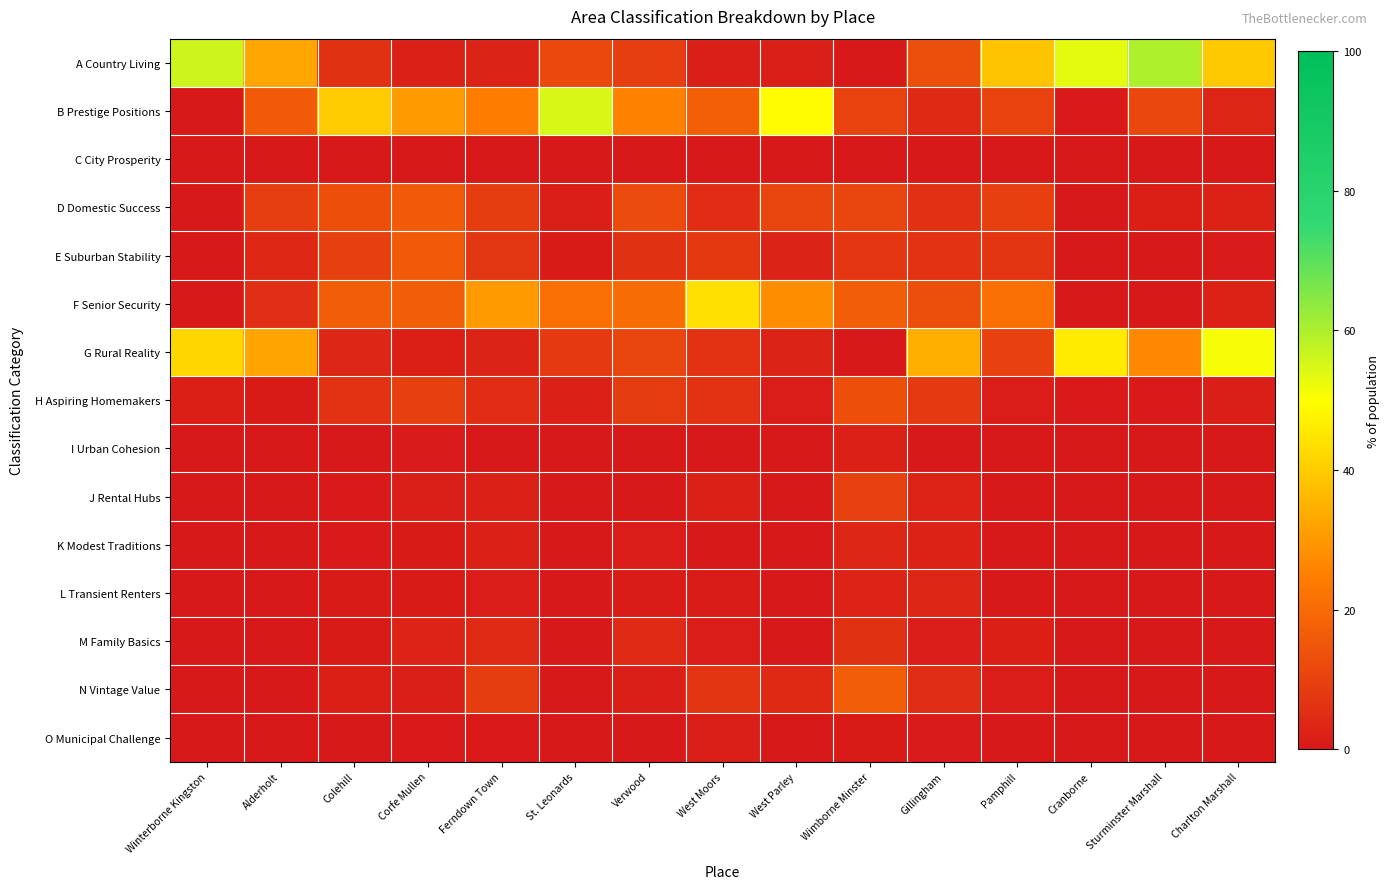

Reading left to right, extract all data points from this chart.

A Country Living: Winterborne Kingston=56.3	Alderholt=32.8	Colehill=6.0	Corfe Mullen=1.9	Ferndown Town=2.5	St. Leonards=11.6	Verwood=9.0	West Moors=1.3	West Parley=1.5	Wimborne Minster=0.0	Gillingham=13.2	Pamphill=38.6	Cranborne=53.1	Sturminster Marshall=59.6	Charlton Marshall=39.5
B Prestige Positions: Winterborne Kingston=0.0	Alderholt=15.9	Colehill=39.8	Corfe Mullen=30.3	Ferndown Town=24.5	St. Leonards=54.8	Verwood=25.5	West Moors=17.3	West Parley=49.2	Wimborne Minster=10.1	Gillingham=4.1	Pamphill=10.5	Cranborne=0.3	Sturminster Marshall=11.2	Charlton Marshall=3.1
C City Prosperity: Winterborne Kingston=0.0	Alderholt=0.0	Colehill=0.0	Corfe Mullen=0.0	Ferndown Town=0.0	St. Leonards=0.0	Verwood=0.0	West Moors=0.0	West Parley=0.0	Wimborne Minster=0.1	Gillingham=0.0	Pamphill=0.0	Cranborne=0.0	Sturminster Marshall=0.0	Charlton Marshall=0.0
D Domestic Success: Winterborne Kingston=0.0	Alderholt=9.0	Colehill=13.3	Corfe Mullen=15.8	Ferndown Town=9.0	St. Leonards=1.6	Verwood=12.2	West Moors=5.1	West Parley=10.9	Wimborne Minster=10.9	Gillingham=5.7	Pamphill=9.5	Cranborne=0.0	Sturminster Marshall=1.7	Charlton Marshall=2.2
E Suburban Stability: Winterborne Kingston=0.0	Alderholt=3.8	Colehill=9.6	Corfe Mullen=16.0	Ferndown Town=7.4	St. Leonards=0.7	Verwood=6.0	West Moors=7.8	West Parley=2.5	Wimborne Minster=7.4	Gillingham=6.2	Pamphill=6.9	Cranborne=0.0	Sturminster Marshall=0.1	Charlton Marshall=0.5
F Senior Security: Winterborne Kingston=0.0	Alderholt=5.4	Colehill=16.9	Corfe Mullen=16.9	Ferndown Town=30.4	St. Leonards=21.3	Verwood=20.5	West Moors=44.1	West Parley=27.9	Wimborne Minster=16.9	Gillingham=13.0	Pamphill=21.2	Cranborne=0.0	Sturminster Marshall=0.0	Charlton Marshall=2.3
G Rural Reality: Winterborne Kingston=42.1	Alderholt=32.3	Colehill=3.4	Corfe Mullen=1.7	Ferndown Town=2.8	St. Leonards=8.1	Verwood=10.8	West Moors=6.2	West Parley=2.8	Wimborne Minster=0.0	Gillingham=34.4	Pamphill=9.8	Cranborne=46.3	Sturminster Marshall=26.9	Charlton Marshall=51.2
H Aspiring Homemakers: Winterborne Kingston=1.6	Alderholt=0.7	Colehill=6.2	Corfe Mullen=9.6	Ferndown Town=5.0	St. Leonards=1.9	Verwood=8.3	West Moors=6.2	West Parley=1.1	Wimborne Minster=13.4	Gillingham=8.1	Pamphill=1.0	Cranborne=0.3	Sturminster Marshall=0.4	Charlton Marshall=1.3
I Urban Cohesion: Winterborne Kingston=0.0	Alderholt=0.0	Colehill=0.0	Corfe Mullen=0.6	Ferndown Town=0.0	St. Leonards=0.0	Verwood=0.0	West Moors=0.0	West Parley=0.0	Wimborne Minster=2.0	Gillingham=0.0	Pamphill=0.0	Cranborne=0.0	Sturminster Marshall=0.0	Charlton Marshall=0.0
J Rental Hubs: Winterborne Kingston=0.0	Alderholt=0.0	Colehill=0.3	Corfe Mullen=1.2	Ferndown Town=2.0	St. Leonards=0.0	Verwood=0.0	West Moors=1.8	West Parley=0.0	Wimborne Minster=9.9	Gillingham=2.7	Pamphill=0.0	Cranborne=0.0	Sturminster Marshall=0.0	Charlton Marshall=0.0
K Modest Traditions: Winterborne Kingston=0.0	Alderholt=0.0	Colehill=0.3	Corfe Mullen=0.6	Ferndown Town=1.9	St. Leonards=0.0	Verwood=1.0	West Moors=0.2	West Parley=0.0	Wimborne Minster=3.1	Gillingham=2.3	Pamphill=0.0	Cranborne=0.0	Sturminster Marshall=0.0	Charlton Marshall=0.0
L Transient Renters: Winterborne Kingston=0.0	Alderholt=0.0	Colehill=0.7	Corfe Mullen=0.8	Ferndown Town=1.1	St. Leonards=0.0	Verwood=1.0	West Moors=0.9	West Parley=0.1	Wimborne Minster=2.6	Gillingham=3.5	Pamphill=0.0	Cranborne=0.0	Sturminster Marshall=0.0	Charlton Marshall=0.0
M Family Basics: Winterborne Kingston=0.0	Alderholt=0.0	Colehill=0.6	Corfe Mullen=2.5	Ferndown Town=4.4	St. Leonards=0.0	Verwood=4.2	West Moors=1.1	West Parley=0.0	Wimborne Minster=5.9	Gillingham=1.1	Pamphill=1.6	Cranborne=0.0	Sturminster Marshall=0.1	Charlton Marshall=0.0
N Vintage Value: Winterborne Kingston=0.0	Alderholt=0.0	Colehill=1.6	Corfe Mullen=1.5	Ferndown Town=8.7	St. Leonards=0.0	Verwood=1.4	West Moors=6.8	West Parley=4.0	Wimborne Minster=17.0	Gillingham=5.2	Pamphill=1.0	Cranborne=0.0	Sturminster Marshall=0.0	Charlton Marshall=0.0
O Municipal Challenge: Winterborne Kingston=0.0	Alderholt=0.0	Colehill=0.2	Corfe Mullen=0.4	Ferndown Town=0.4	St. Leonards=0.0	Verwood=0.1	West Moors=1.3	West Parley=0.0	Wimborne Minster=0.7	Gillingham=0.6	Pamphill=0.0	Cranborne=0.0	Sturminster Marshall=0.0	Charlton Marshall=0.0